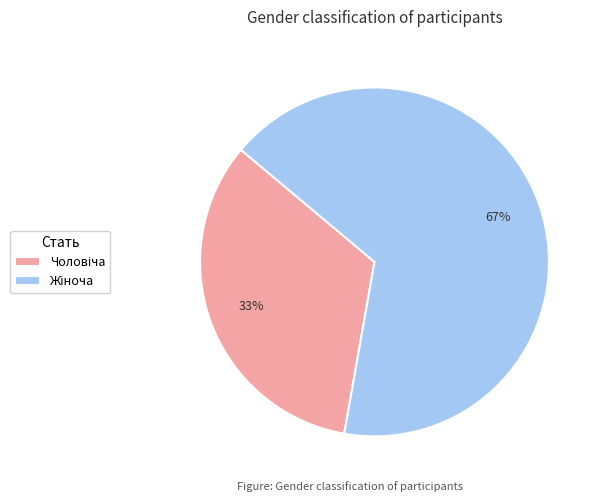

How many slices are in this pie chart?

2